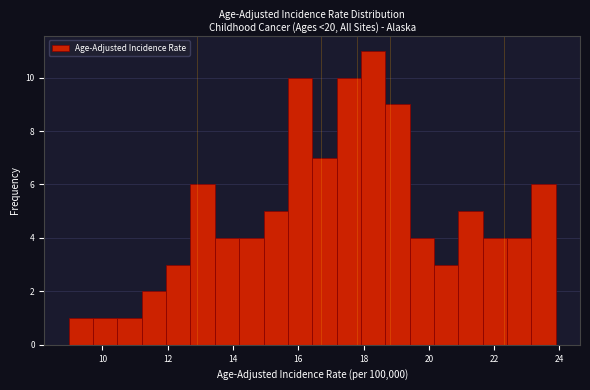

Around what value on the x-axis is the tallest bar? Give the approximate position of its centre, as read against the axis.

18.2